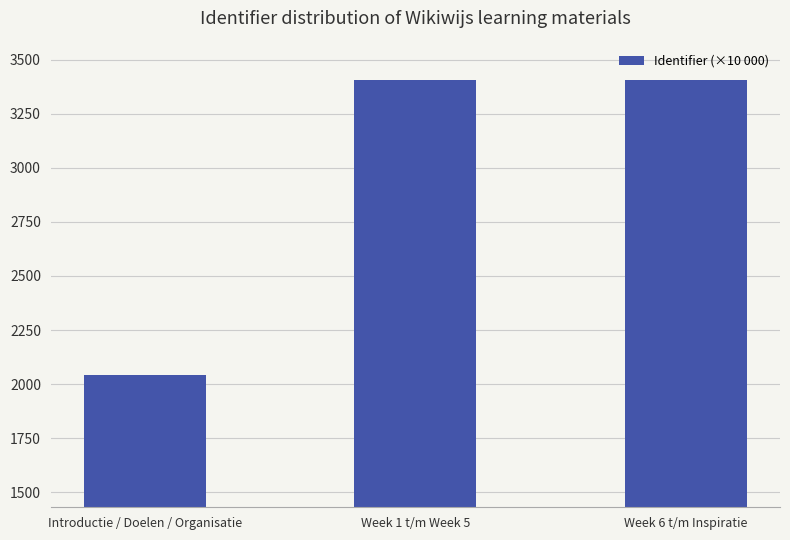

What is the change in value from Introductie / Doelen / Organisatie to Week 1 t/m Week 5?

+1362.1